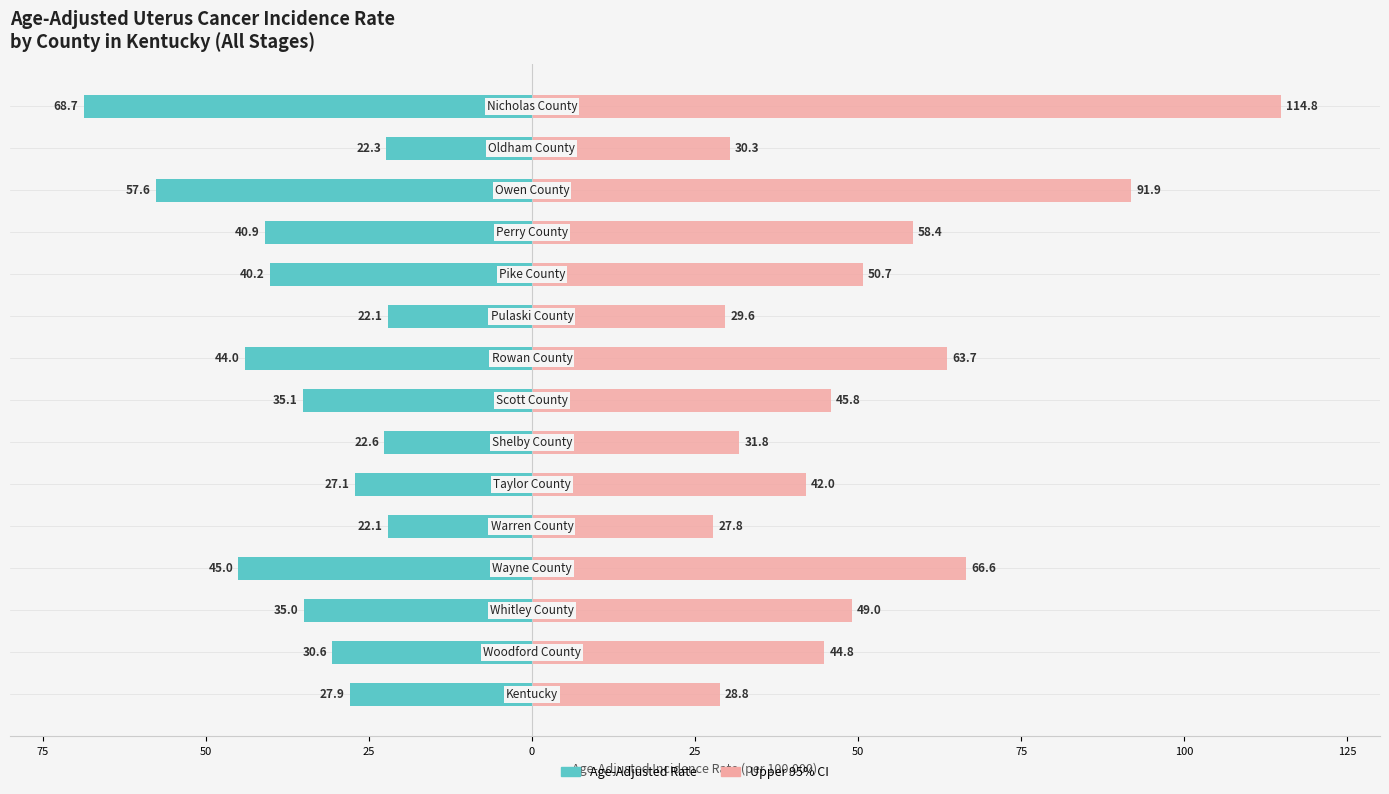

At how many categories does at least one series exceed 58?

5